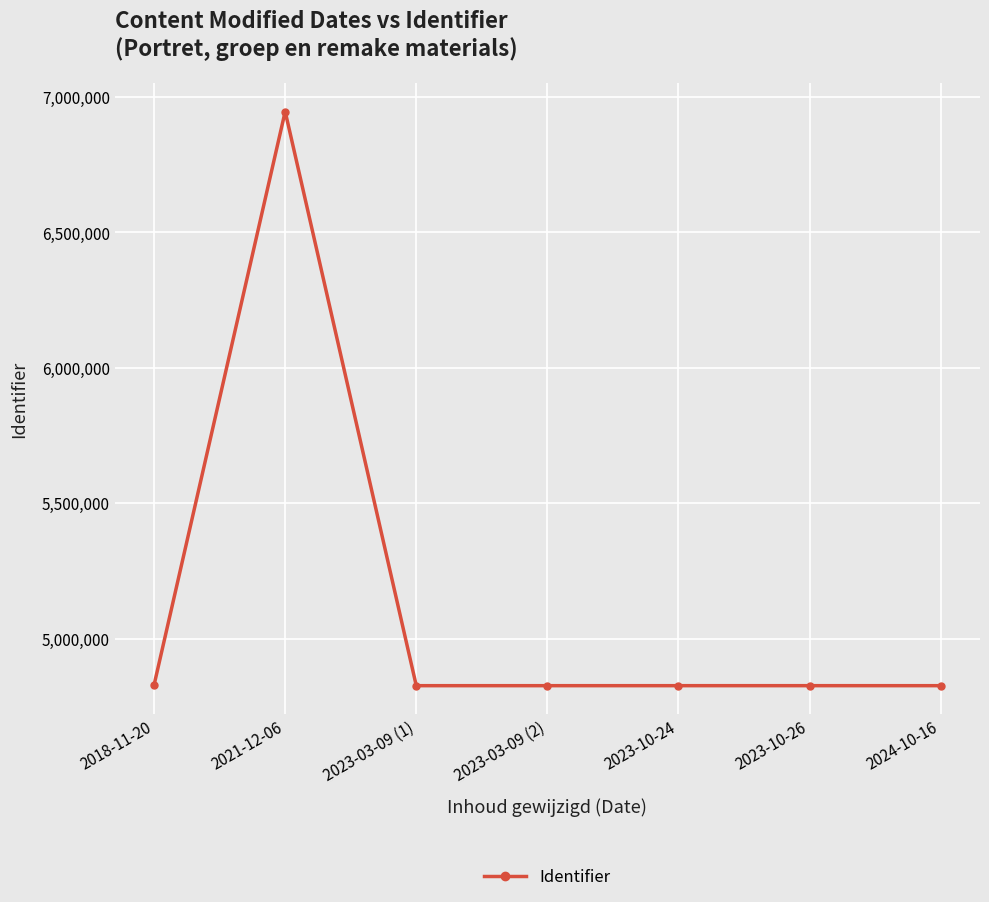

What is the approximate value at 2023-10-26?

4826147